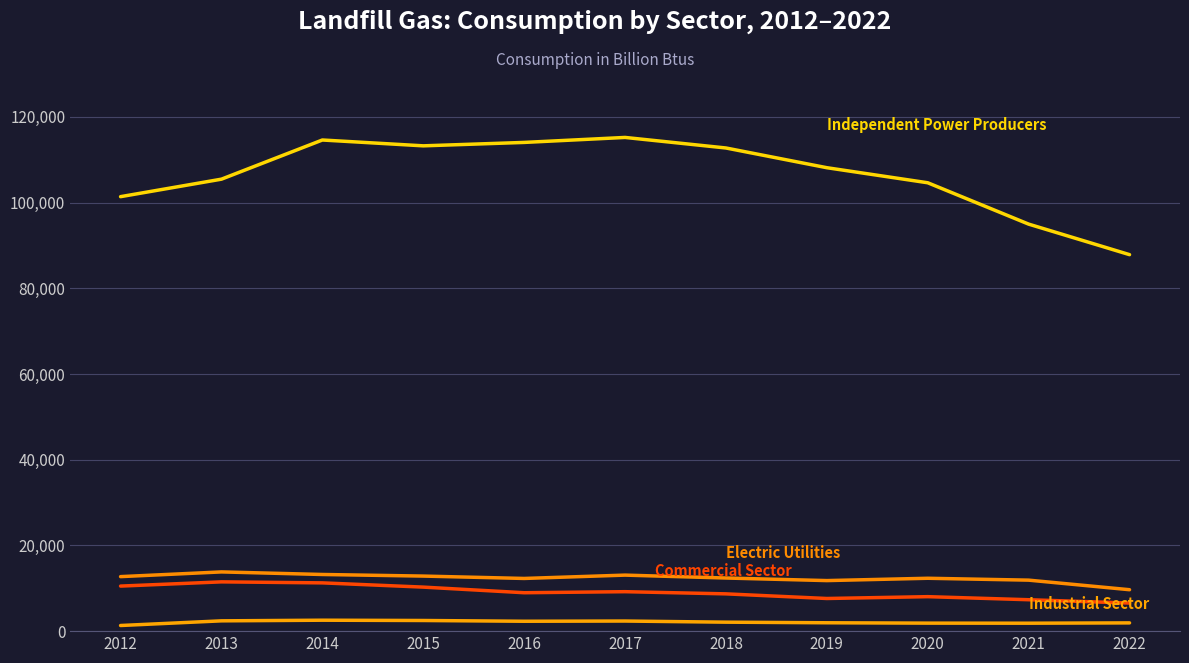

What is the difference between the highest and lowest values at 2016?

111729